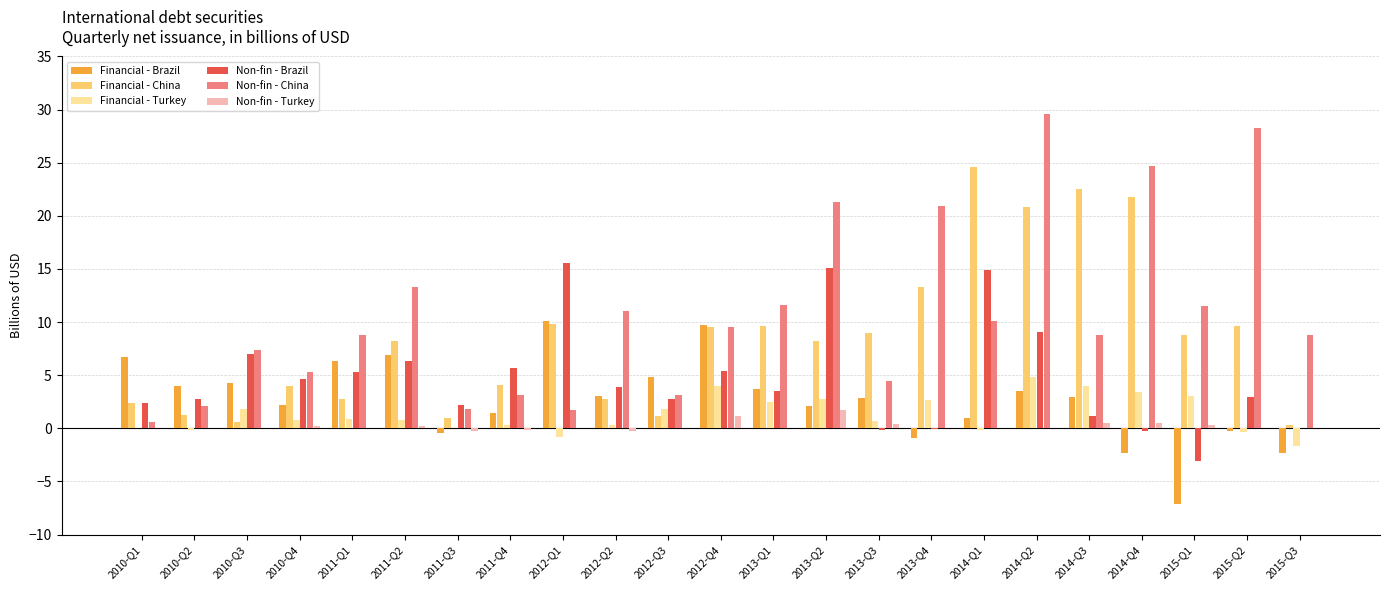

What is the maximum value shown in the chart?

29.6